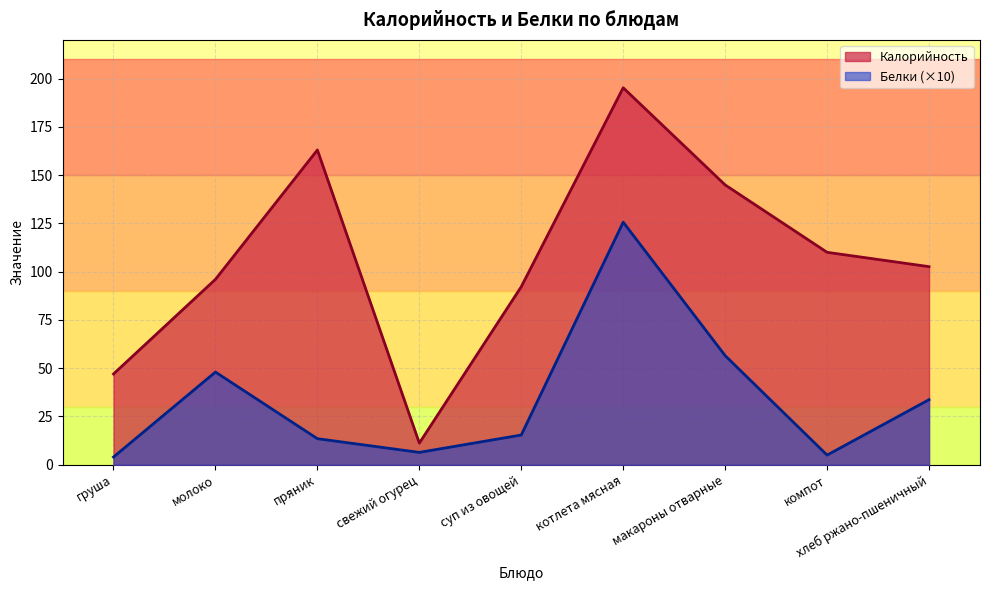

Which has a higher value, молоко or свежий огурец?

молоко